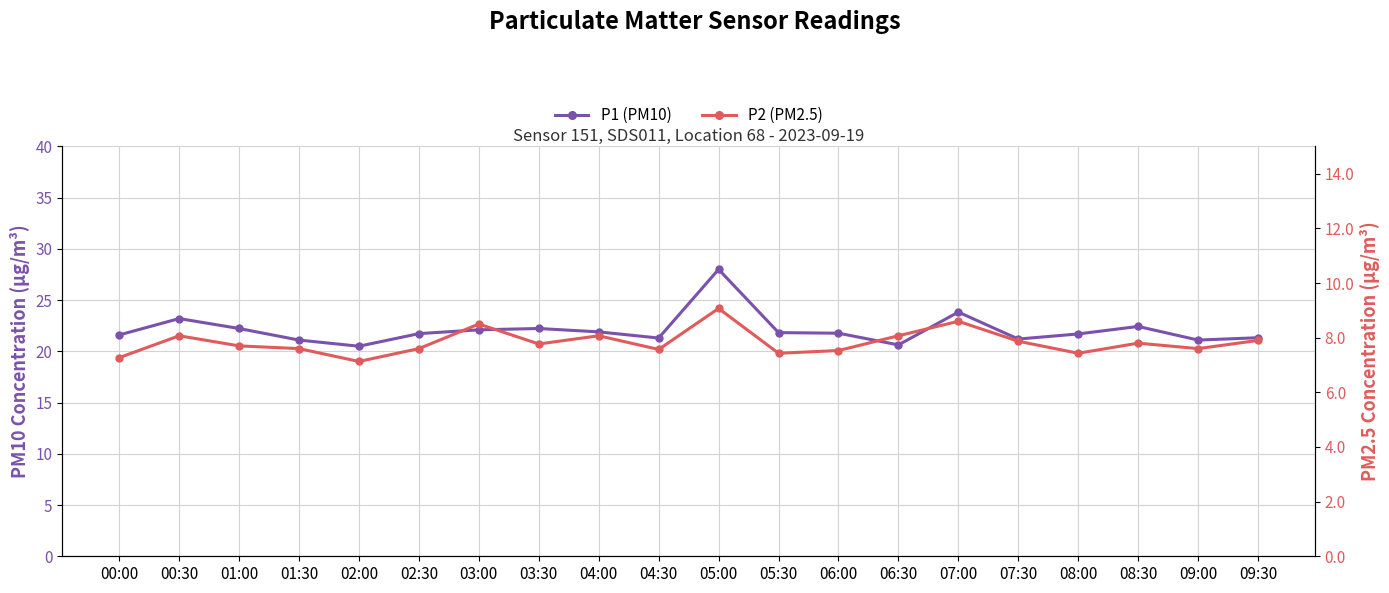

Reading left to right, list all the values displayed in this chart.

P1 (PM10): 00:00=21.6	00:30=23.2	01:00=22.2	01:30=21.1	02:00=20.5	02:30=21.7	03:00=22.1	03:30=22.2	04:00=21.9	04:30=21.3	05:00=28.0	05:30=21.8	06:00=21.8	06:30=20.6	07:00=23.8	07:30=21.2	08:00=21.7	08:30=22.4	09:00=21.1	09:30=21.3
P2 (PM2.5): 00:00=7.3	00:30=8.1	01:00=7.7	01:30=7.6	02:00=7.1	02:30=7.6	03:00=8.5	03:30=7.8	04:00=8.1	04:30=7.6	05:00=9.1	05:30=7.4	06:00=7.5	06:30=8.1	07:00=8.6	07:30=7.9	08:00=7.4	08:30=7.8	09:00=7.6	09:30=7.9